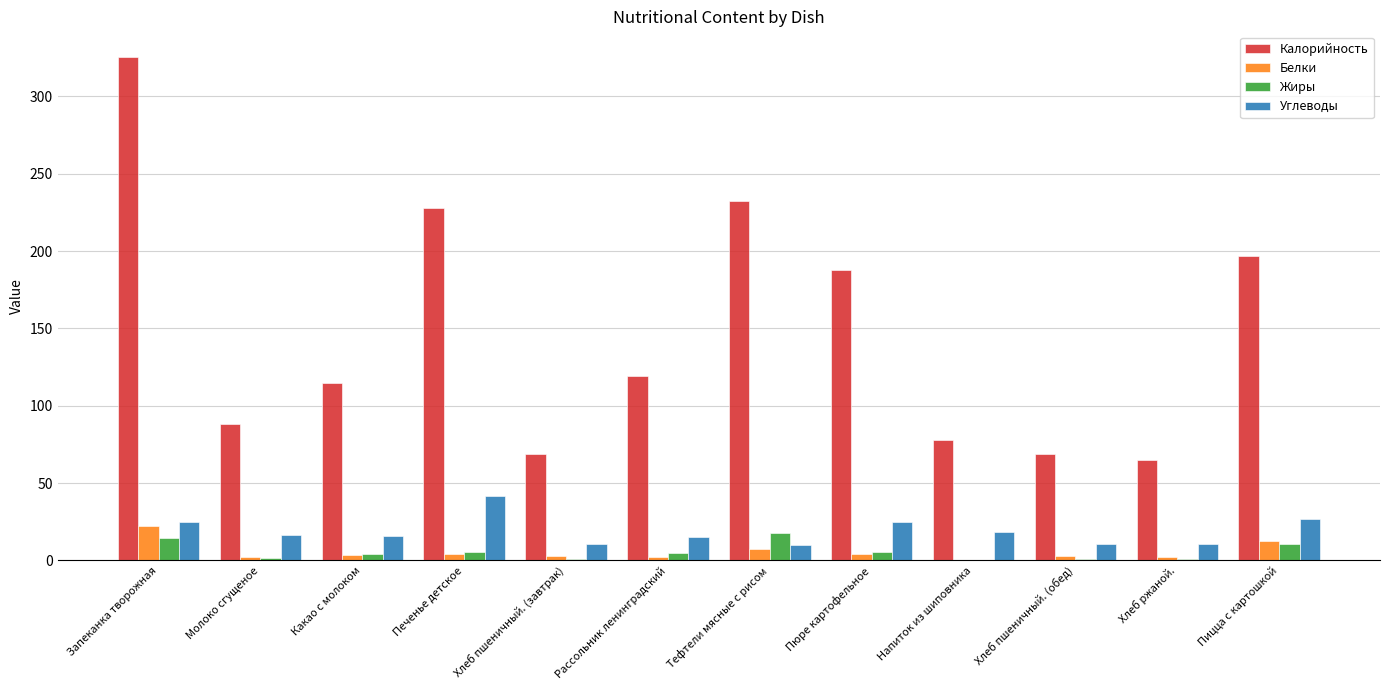

At which label does Калорийность reach its peak?

Запеканка творожная